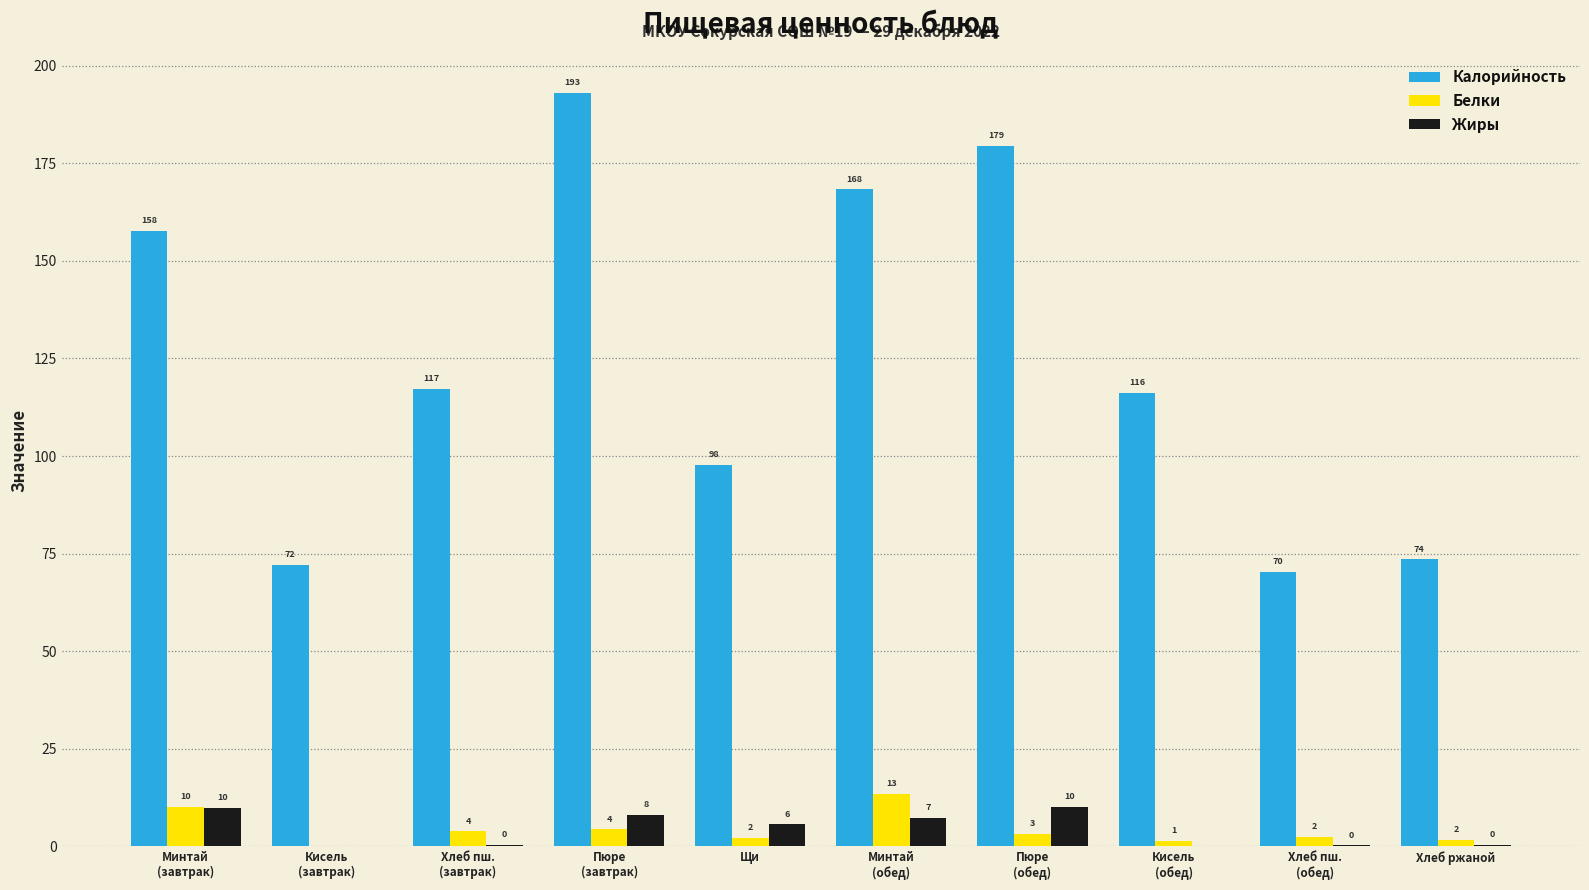

What are all the series names shown in the legend?

Калорийность, Белки, Жиры